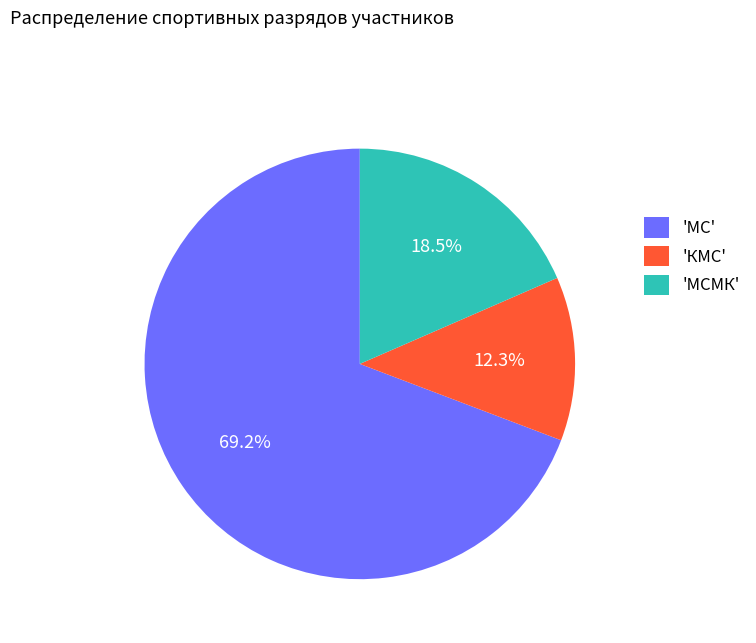

Does 'КМС' account for over 50% of the chart?

No